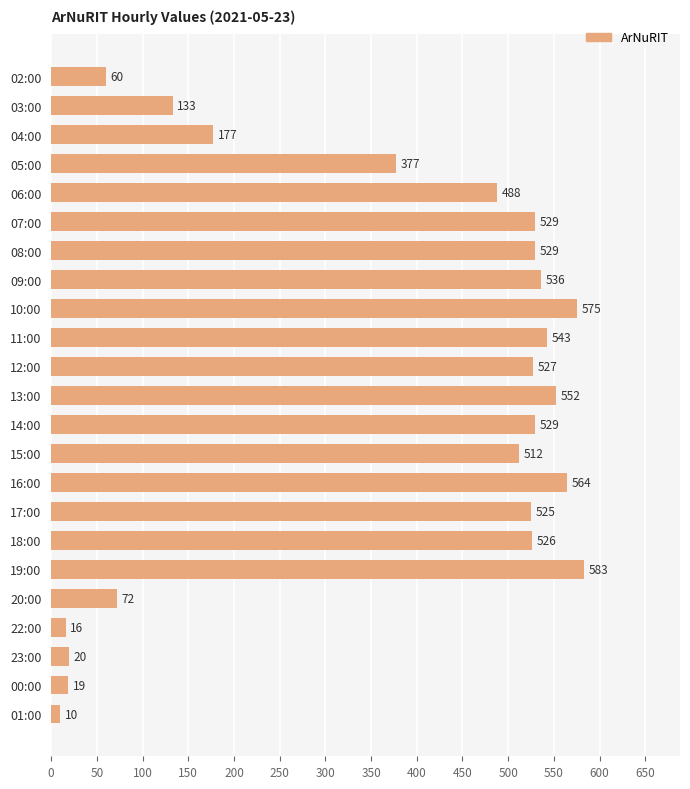

Reading top to bottom, list all the values displayed in this chart.

60	133	177	377	488	529	529	536	575	543	527	552	529	512	564	525	526	583	72	16	20	19	10